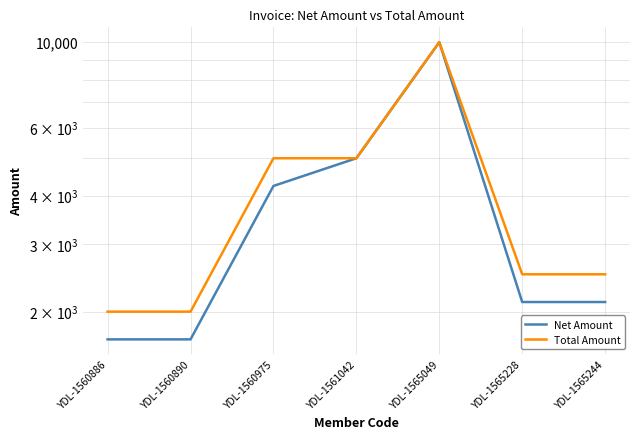

Read the Total Amount value at YDL-1560890.

2000.0